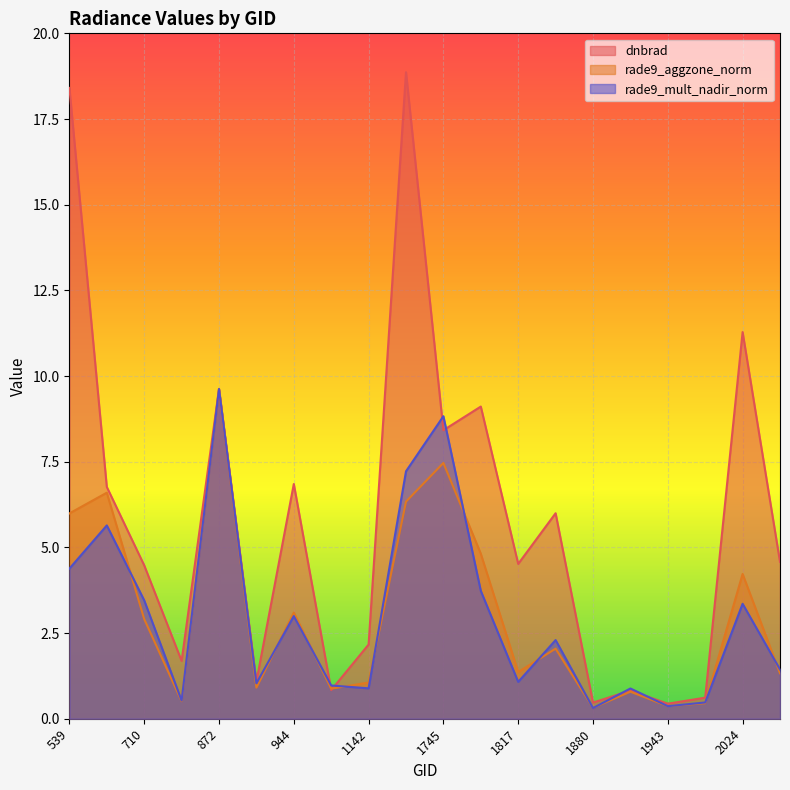

How many data points does each series have?

20